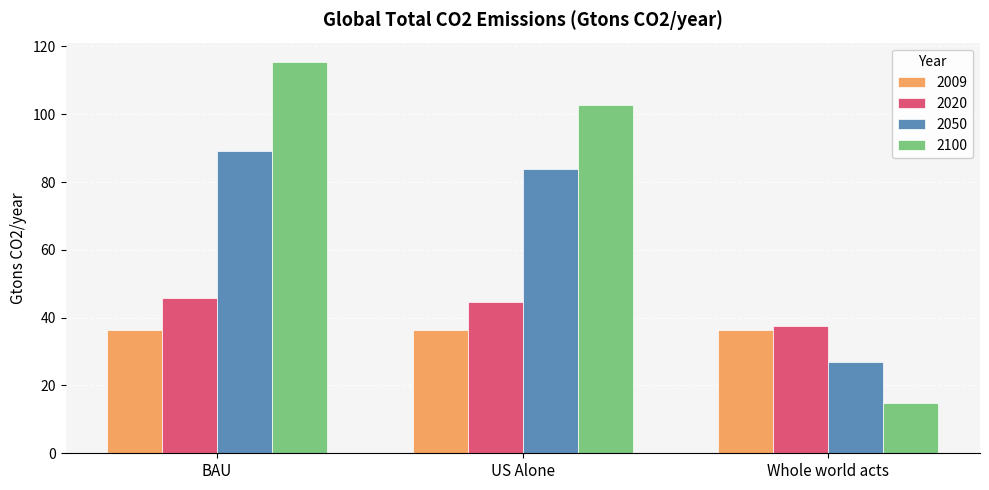

What is the difference between the maximum and minimum values in the 2100 series?

100.6